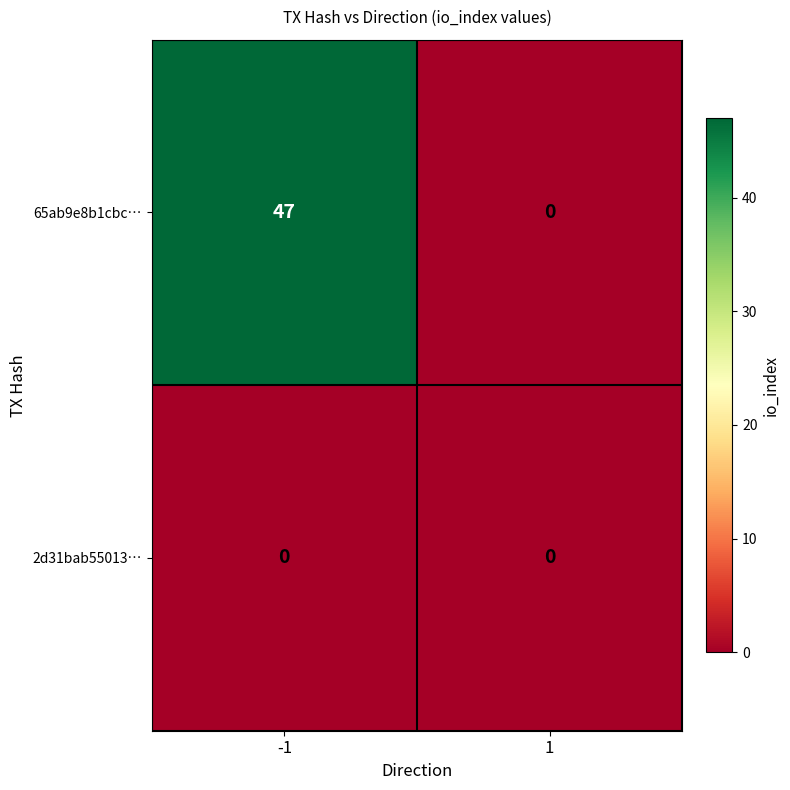

At how many categories does at least one series exceed 42?

1